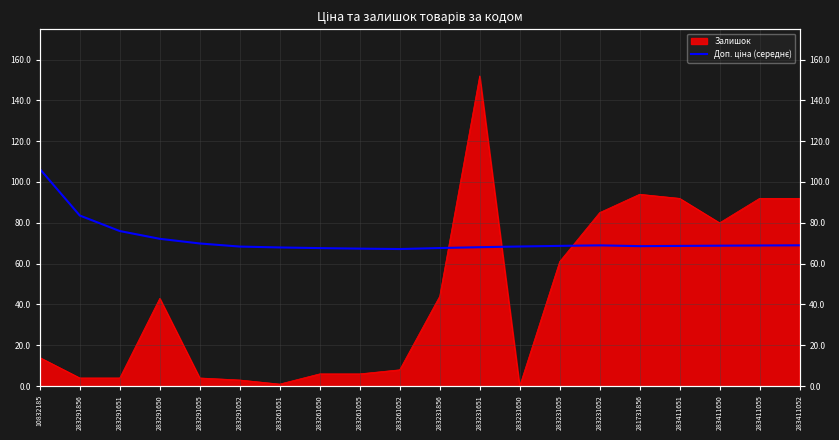

What is the label of the 7th point from the left?

283261651